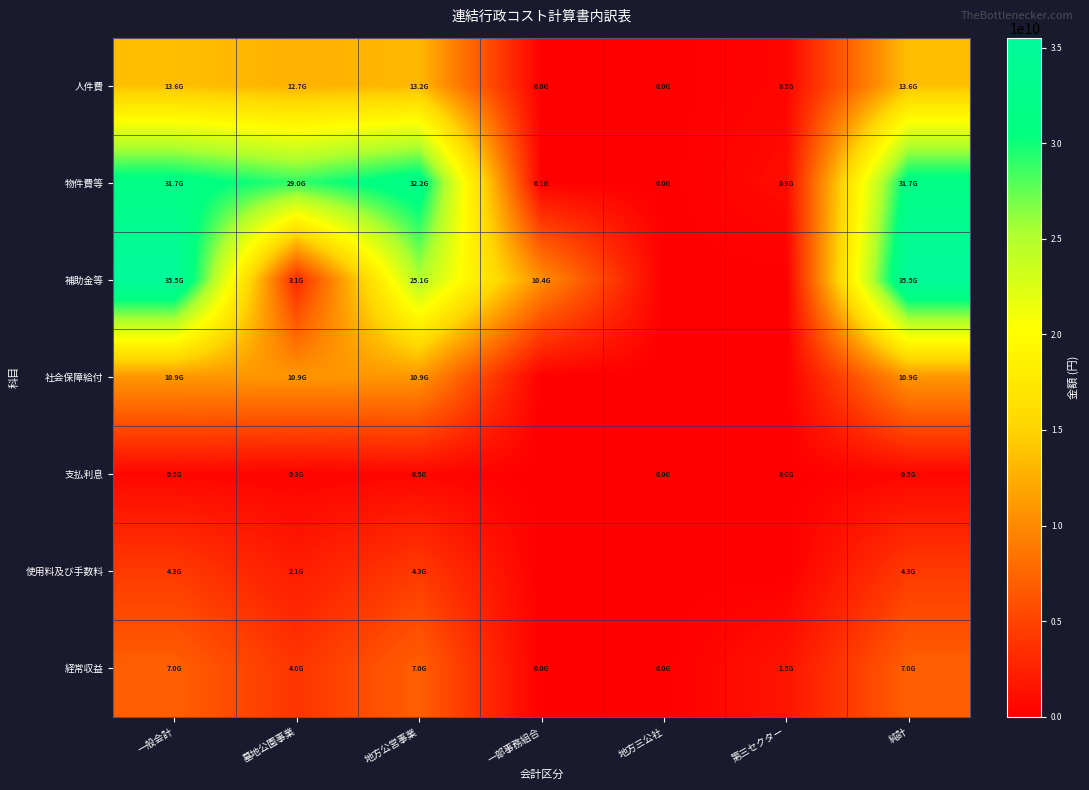

Count the number of categories in the chart.

7